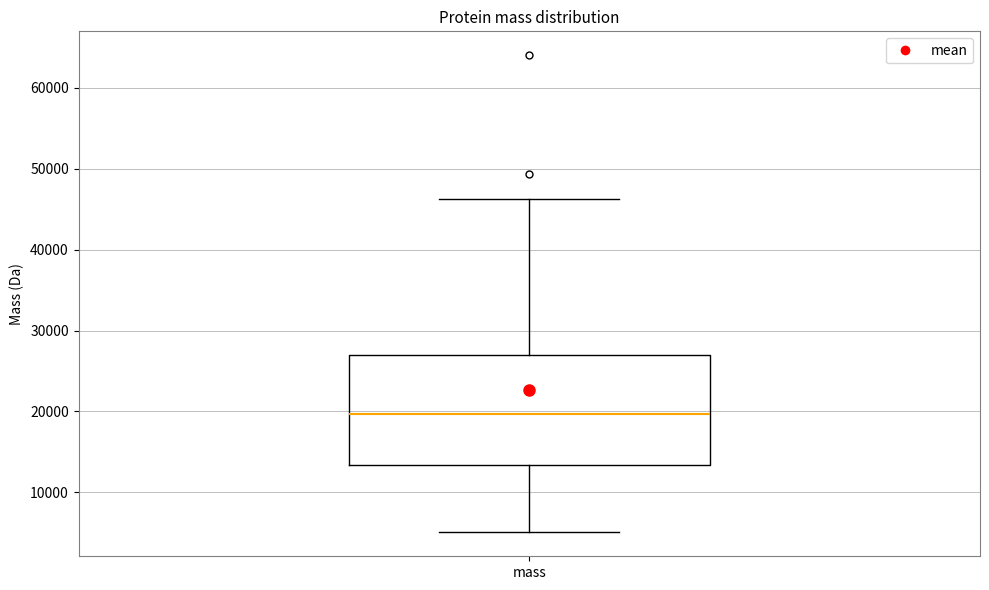

Transcribe this box plot: give where the median line is, the range the box spans, and where the two whiskers end, as read against the y-axis. The values are not printed on the chart, so give them approximately, as read against the axis.

median 20000, box 13000 to 27000, whiskers 5000 to 46000